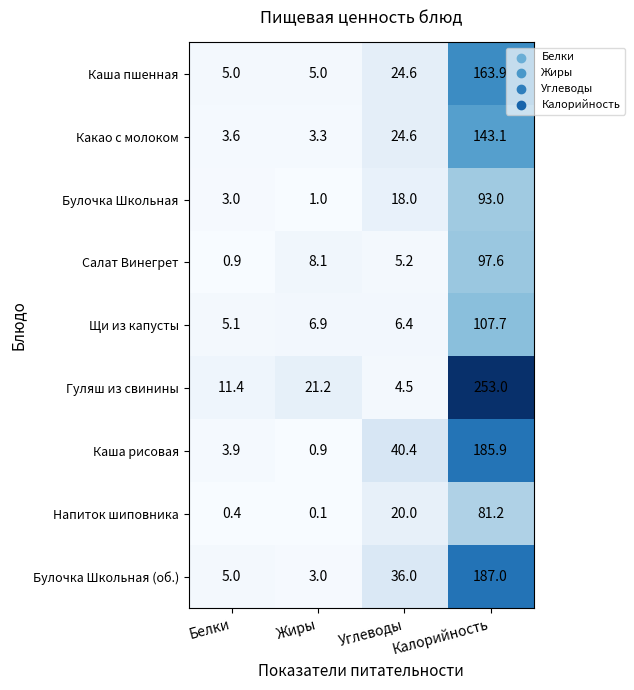

How many data points in Гуляш из свинины are above 21?

2